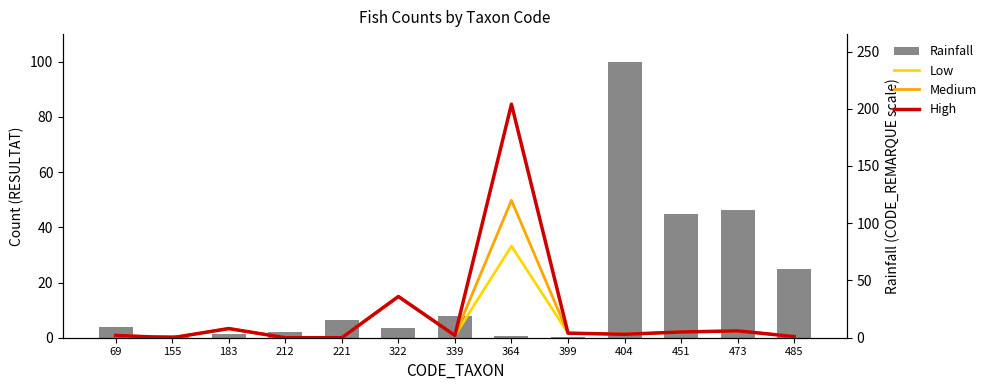

Which series has the largest range (max minus min)?

High